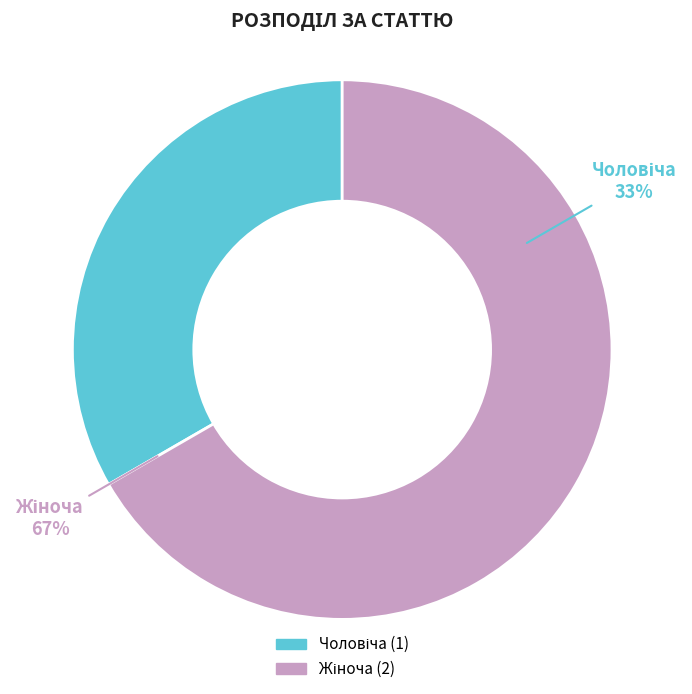

What is the largest slice in the pie chart?

Жіноча